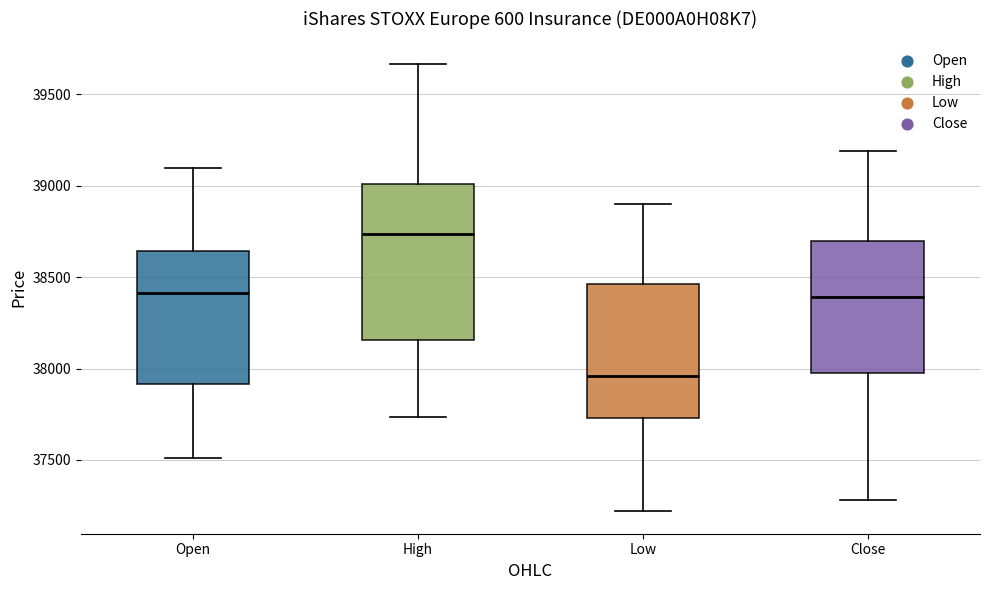

Reading left to right, read every box against the y-axis: the position of its median line, the range the box covers, and the ends of its whiskers. The values are not printed on the chart, so give them approximately, as read against the axis.

Open: median 38400, box 37900 to 38650, whiskers 37500 to 39100
High: median 38750, box 38150 to 39000, whiskers 37750 to 39650
Low: median 37950, box 37750 to 38450, whiskers 37200 to 38900
Close: median 38400, box 38000 to 38700, whiskers 37300 to 39200